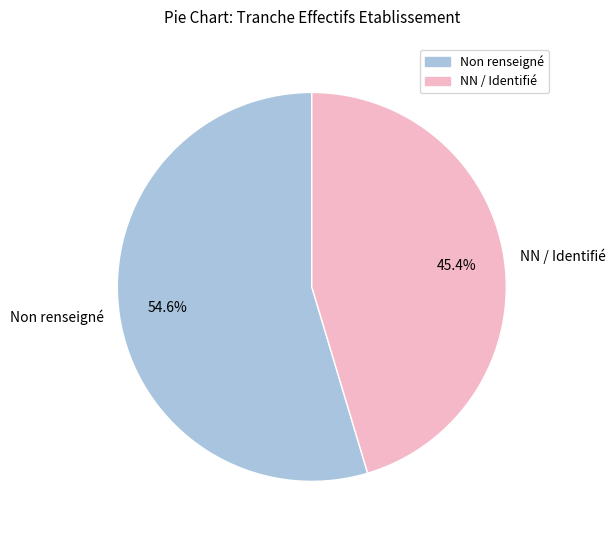

Combined, what portion of the pie is NN / Identifié and Non renseigné?

100.0%